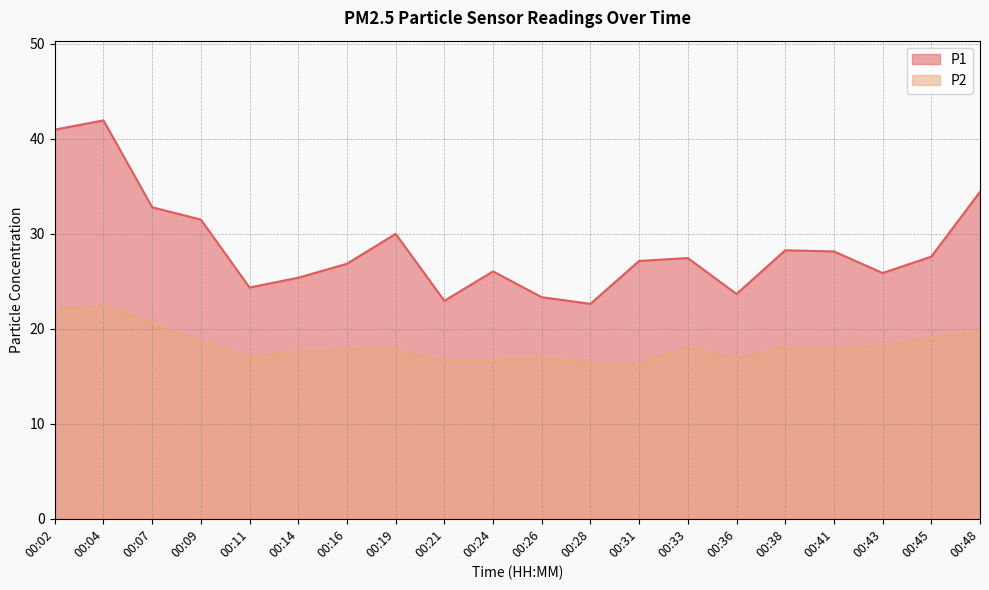

Is it true that P2 equals 26.1 at 00:21?

False